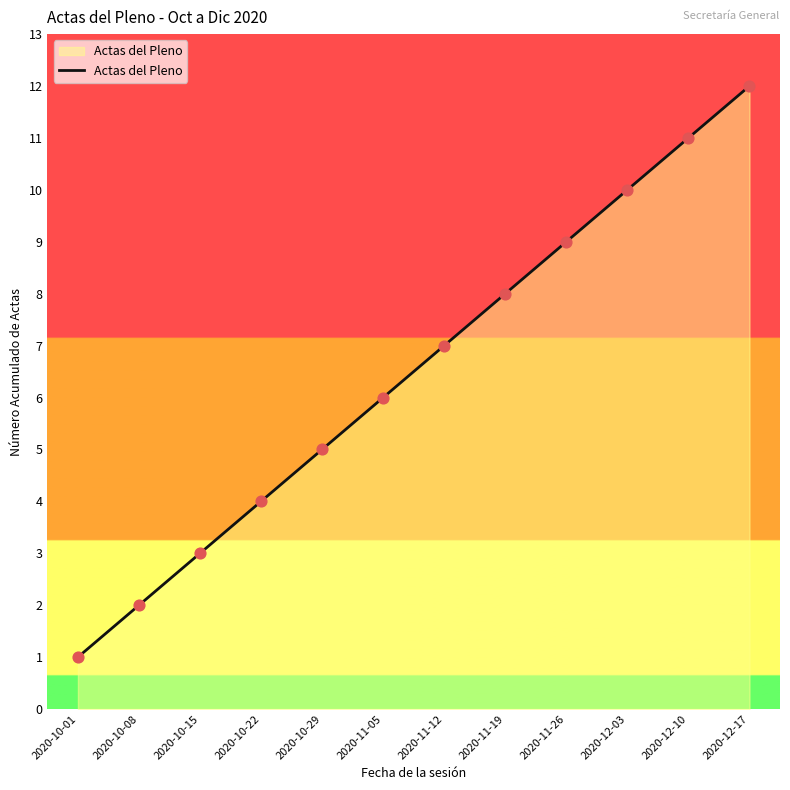

Approximately how many times larger is the value at 2020-11-26 compared to 2020-10-29?

1.8